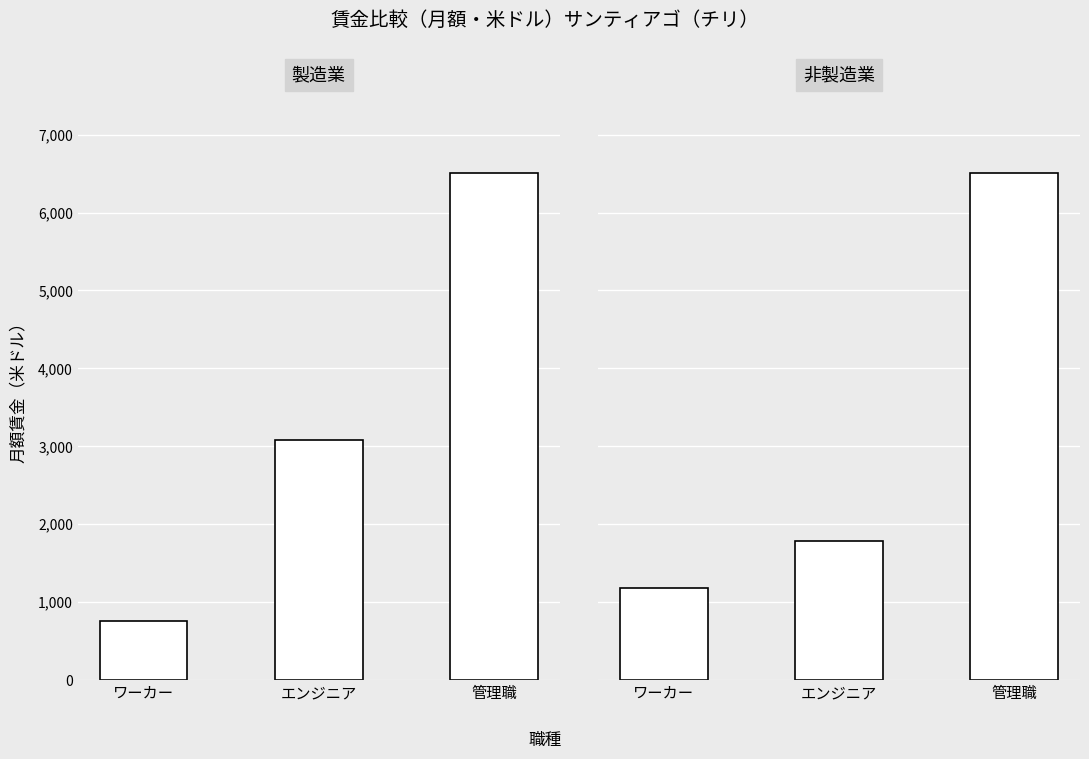

What are all the series names shown in the legend?

製造業, 非製造業